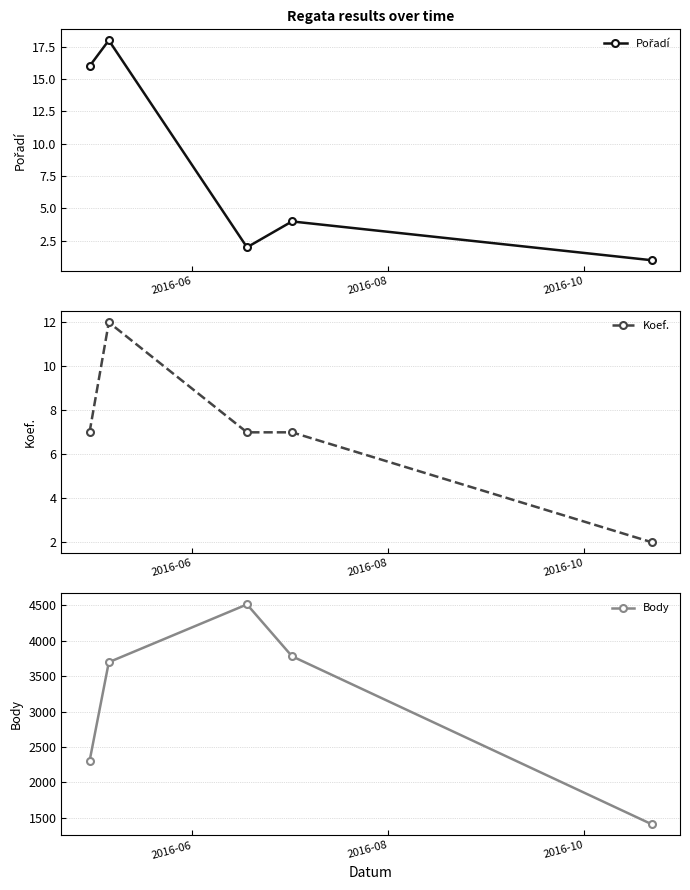

Which series has the largest total across all categories?

Body